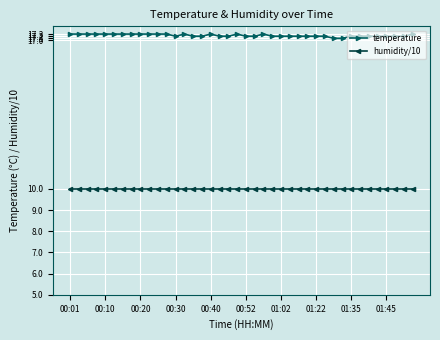

At how many categories does at least one series exceed 13?

40